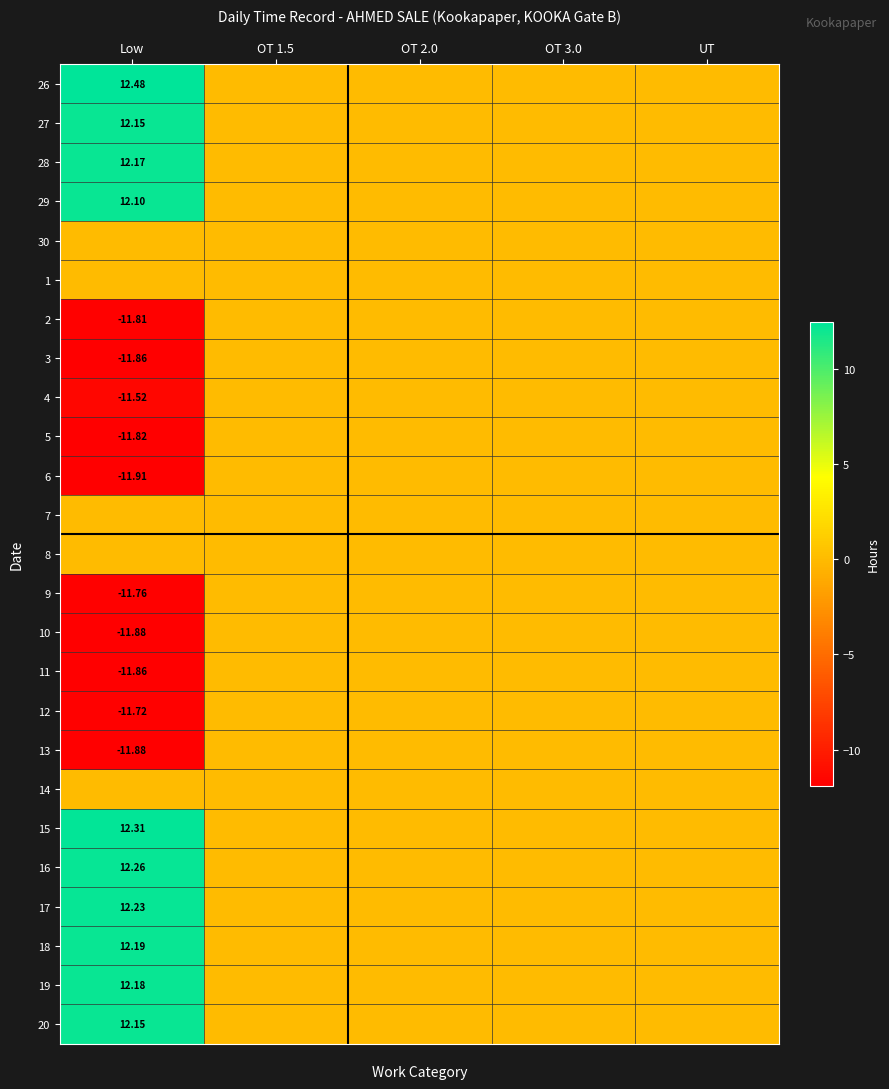

Is the value of 17 at Low greater than the value of 14 at OT 3.0?

Yes